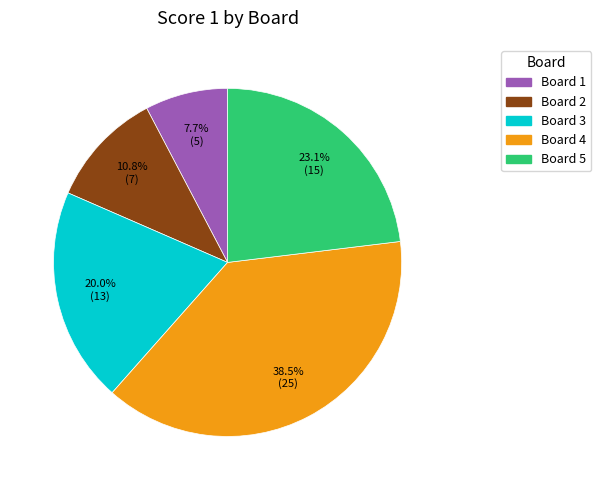

Is Board 1 the majority of the pie?

No